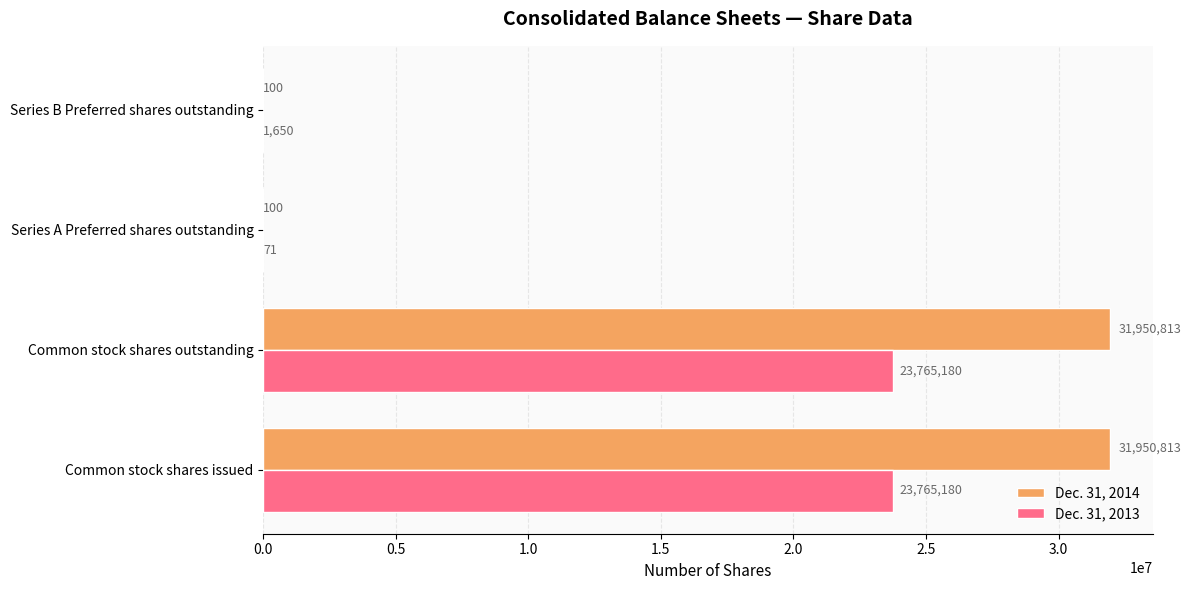

Read the Dec. 31, 2013 value at Series B Preferred shares outstanding, to the nearest 50.

1650